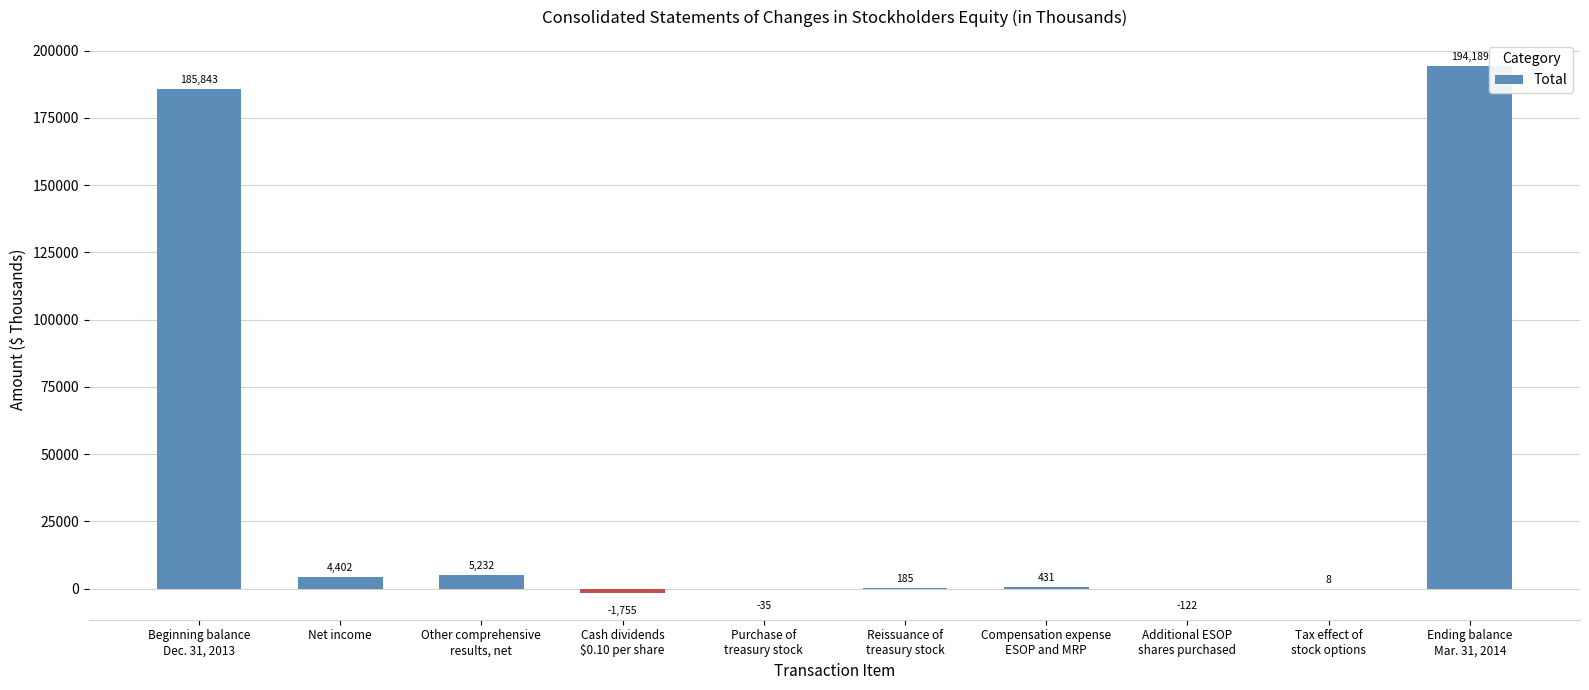

Reading right to left, list all the values displayed in this chart.

Ending balance
Mar. 31, 2014=194189	Tax effect of
stock options=8	Additional ESOP
shares purchased=-122	Compensation expense
ESOP and MRP=431	Reissuance of
treasury stock=185	Purchase of
treasury stock=-35	Cash dividends
$0.10 per share=-1755	Other comprehensive
results, net=5232	Net income=4402	Beginning balance
Dec. 31, 2013=185843